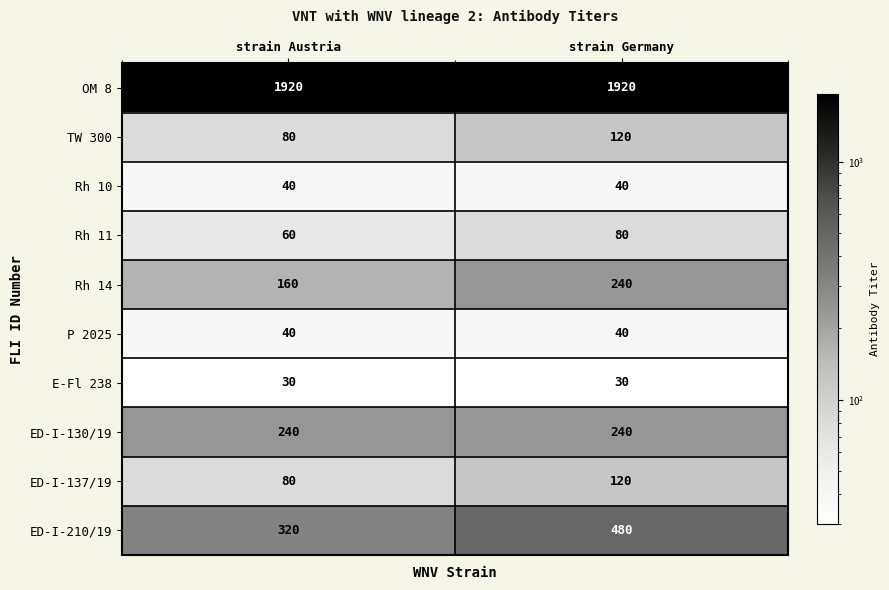

The ED-I-130/19 series shows 144 at strain Germany. True or false?

False